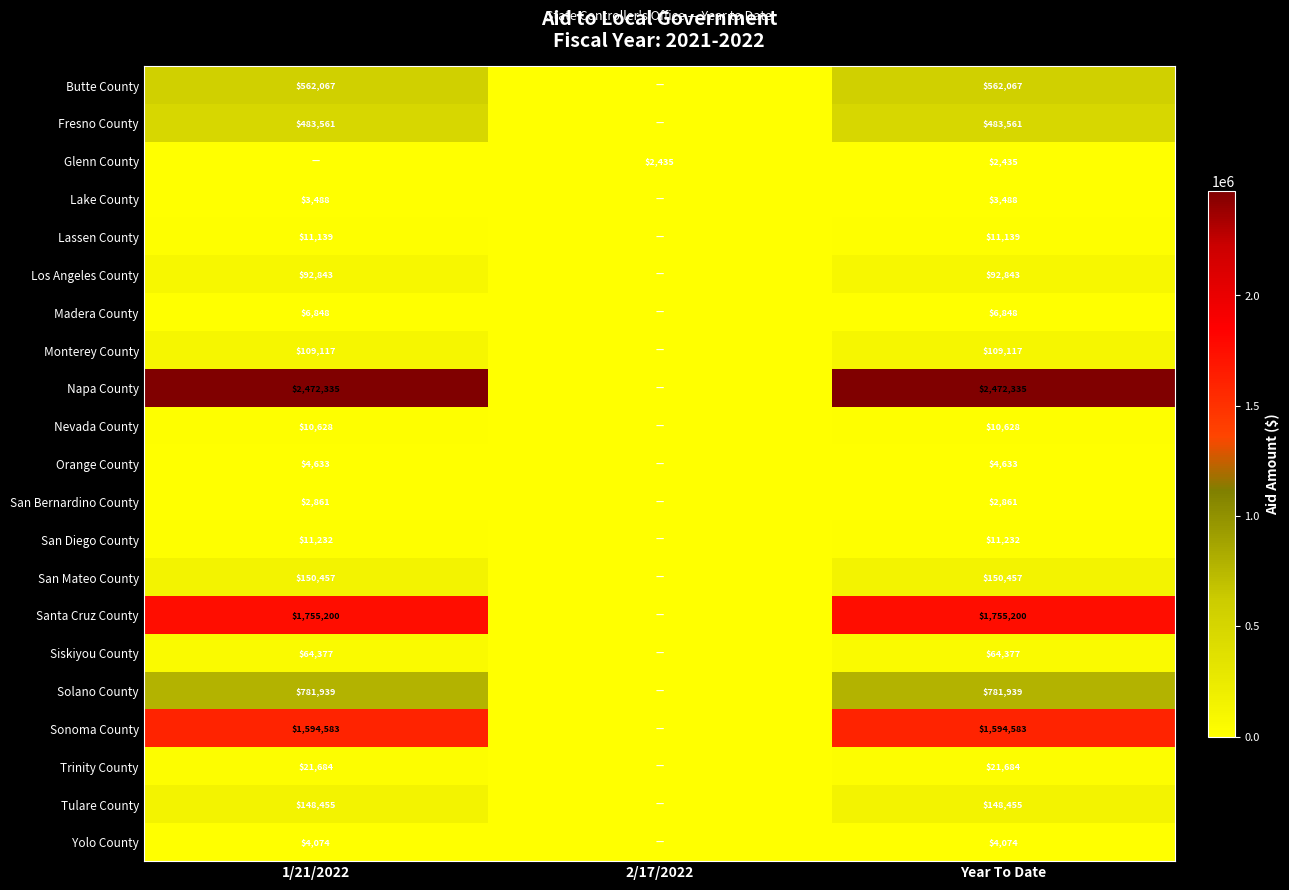

The Solano County series shows 781939 at 1/21/2022. True or false?

True